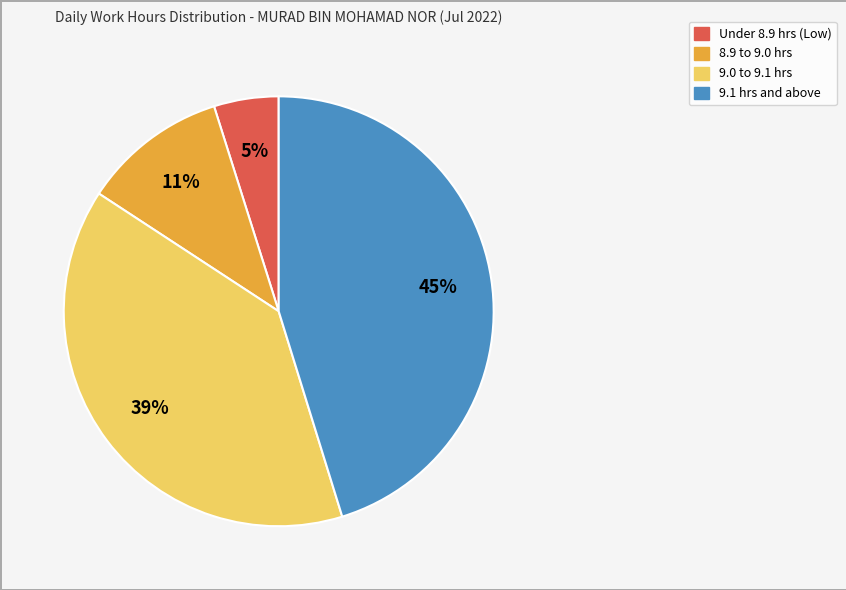

To the nearest percent, what is the difference between the largest and smallest slice percentages?

40%